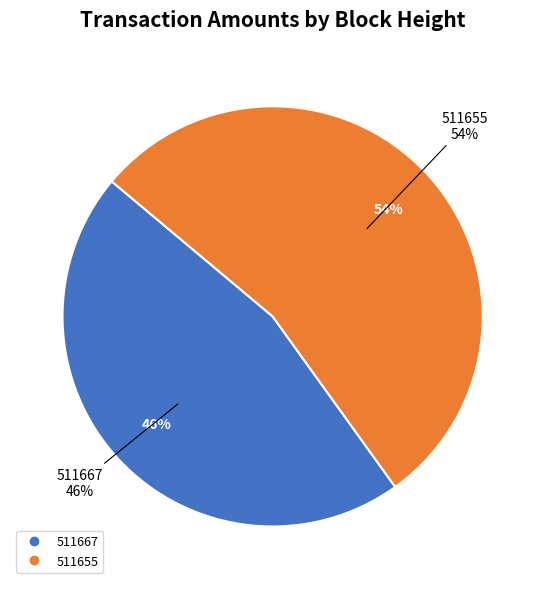

What portion of the pie excludes 511655?

46.0%